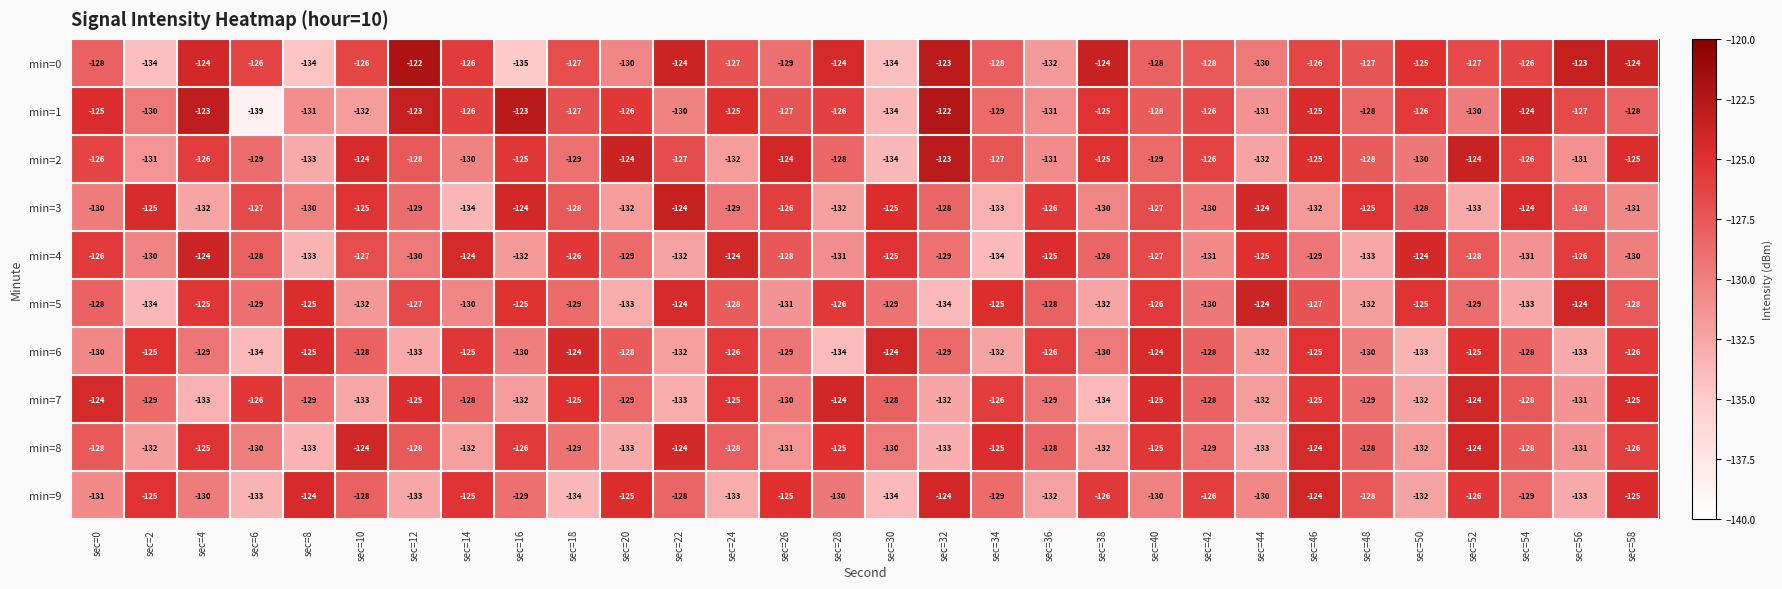

What is the difference between the min=6 values at sec=54 and sec=18?

4